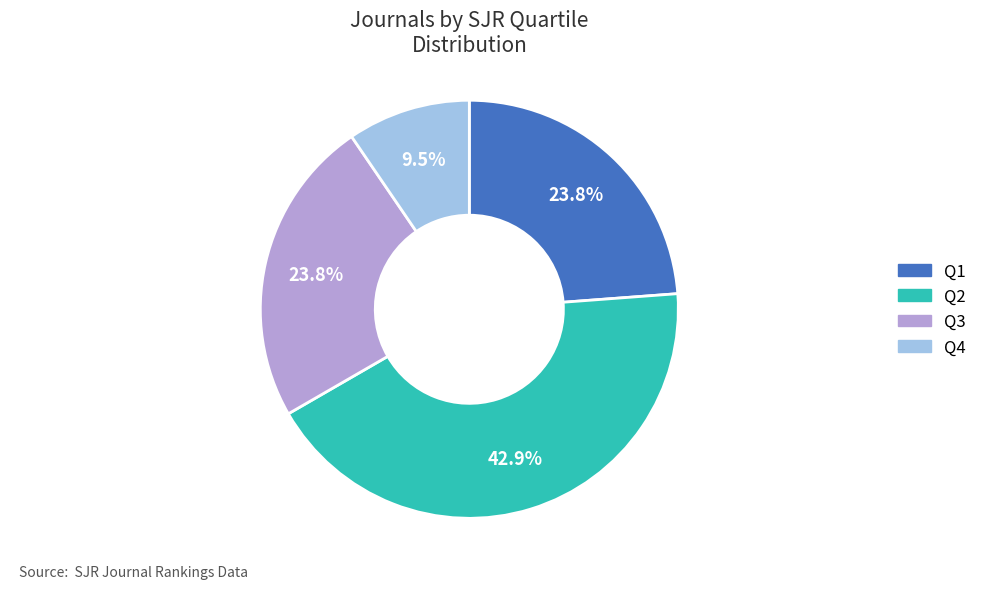

What portion of the pie excludes Q2?

57.1%